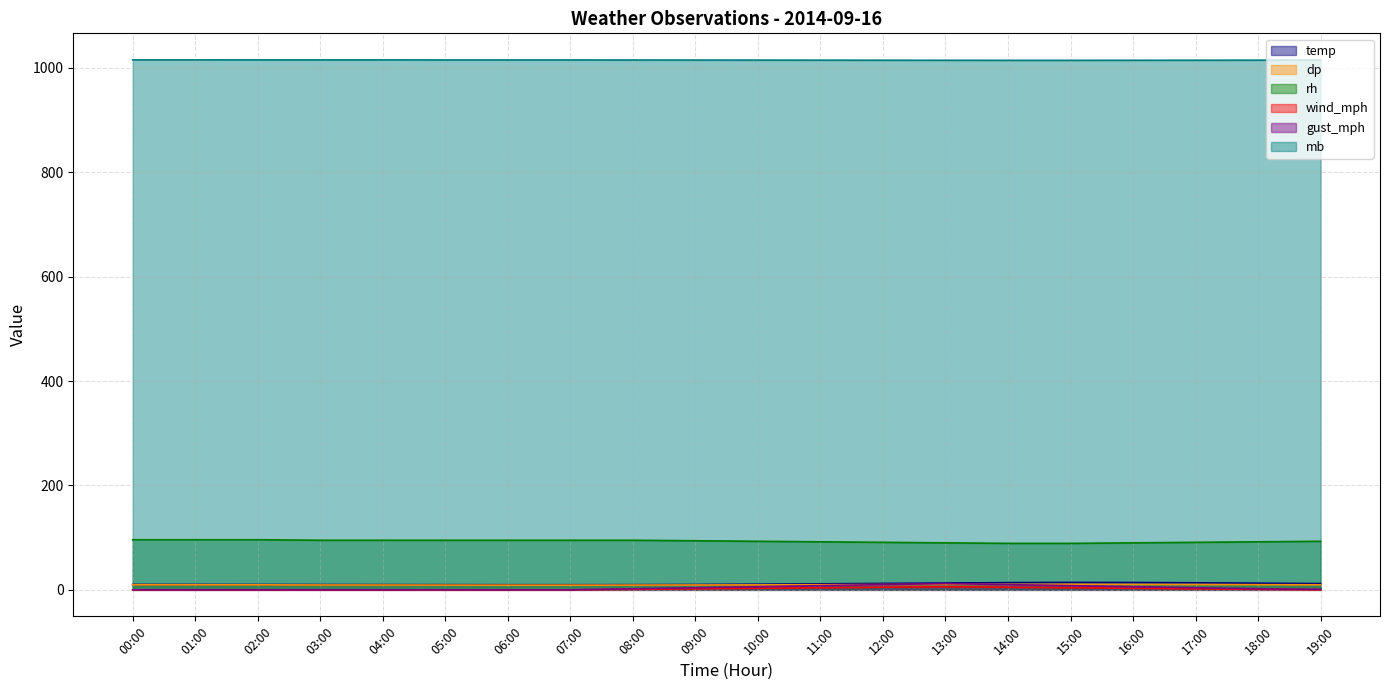

Does the chart have visible grid lines?

Yes